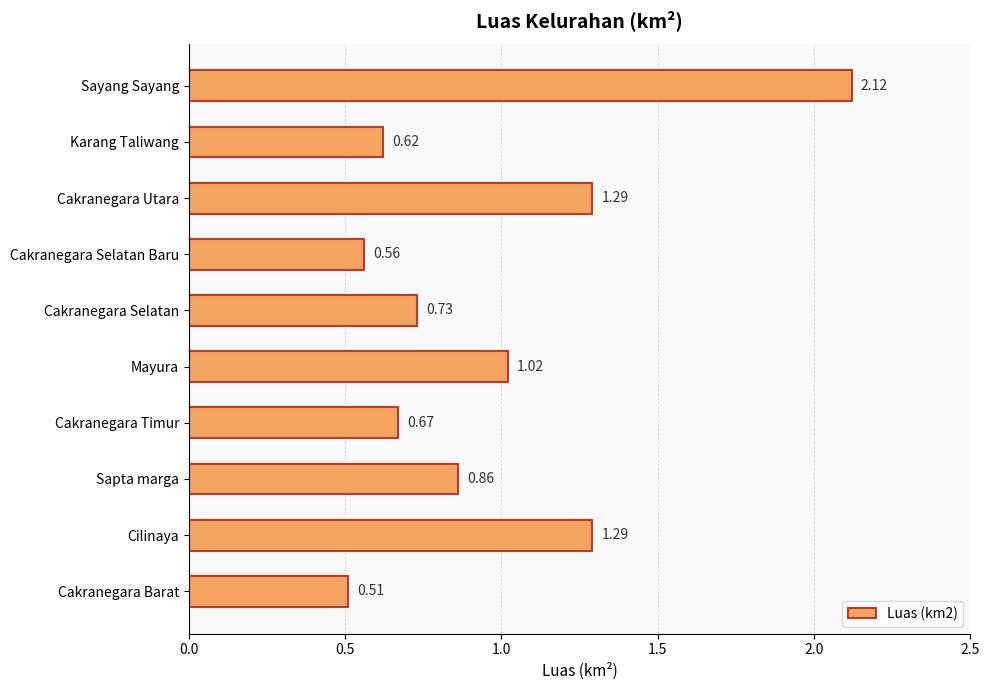

Where is the data nearest to the value 1?

Mayura